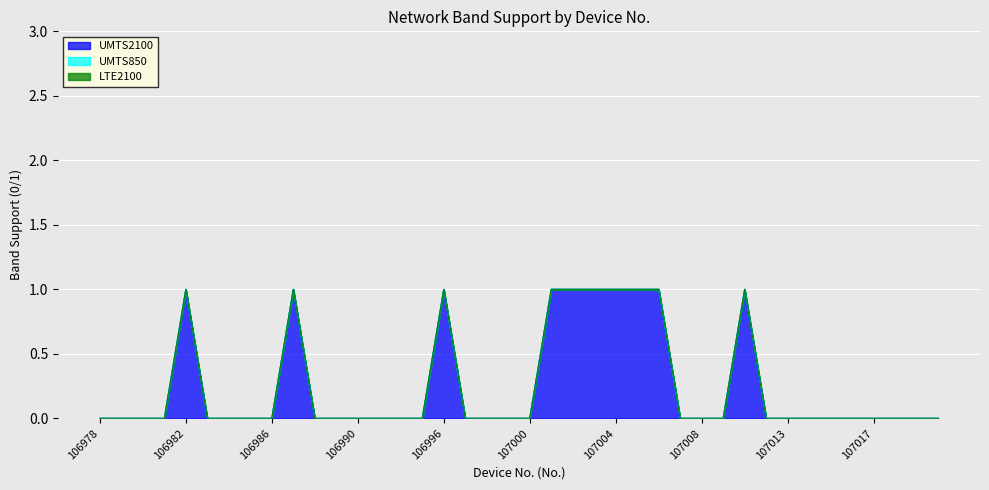

True or false: UMTS2100 has more than 2 points higher than both neighbors.

True